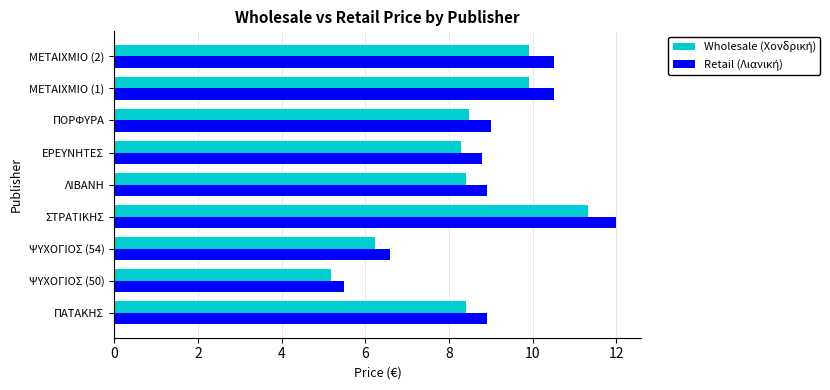

What is the difference between the highest and lowest values at ΛΙΒΑΝΗ?

0.5